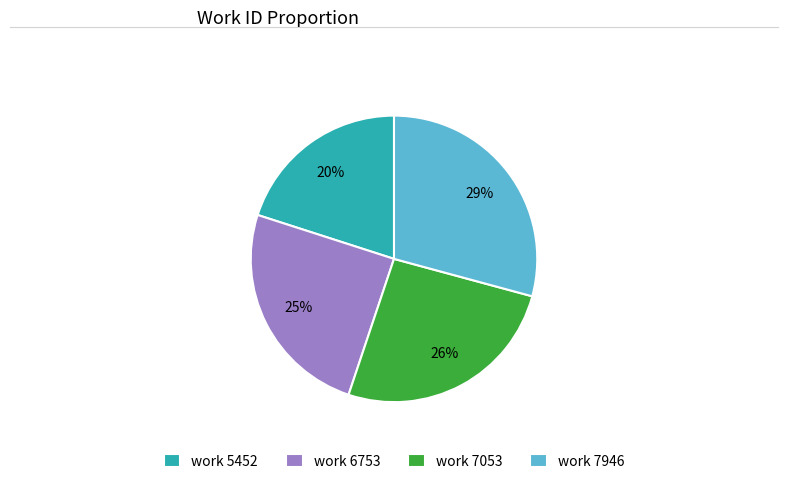

To the nearest percent, what is the combined percentage of work 5452 and work 6753?

45%